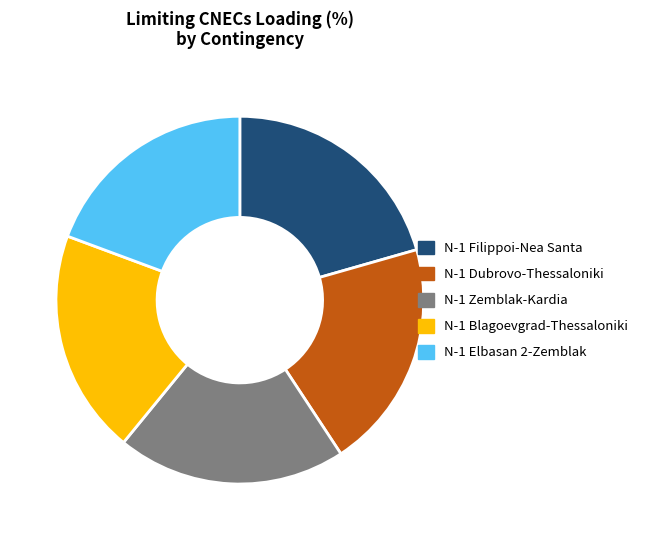

True or false: N-1 Elbasan 2-Zemblak accounts for 33% of the total.

False